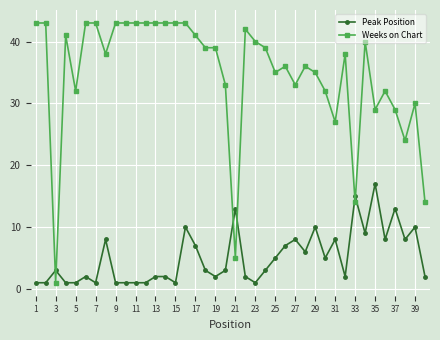

Reading left to right, transcribe all the data shown in this chart.

Peak Position: 1	1	3	1	1	2	1	8	1	1	1	1	2	2	1	10	7	3	2	3	13	2	1	3	5	7	8	6	10	5	8	2	15	9	17	8	13	8	10	2
Weeks on Chart: 43	43	1	41	32	43	43	38	43	43	43	43	43	43	43	43	41	39	39	33	5	42	40	39	35	36	33	36	35	32	27	38	14	40	29	32	29	24	30	14